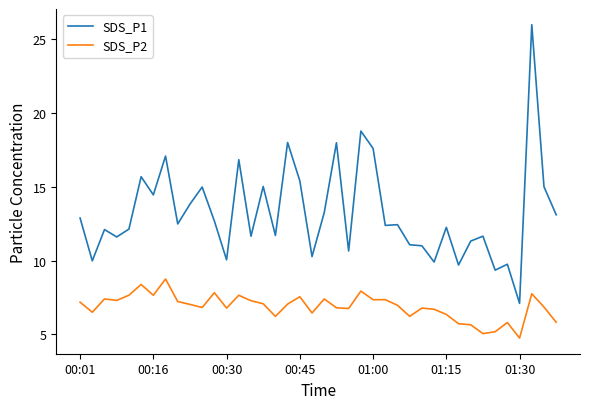

What is the difference between the maximum and minimum values in the SDS_P1 series?

18.9